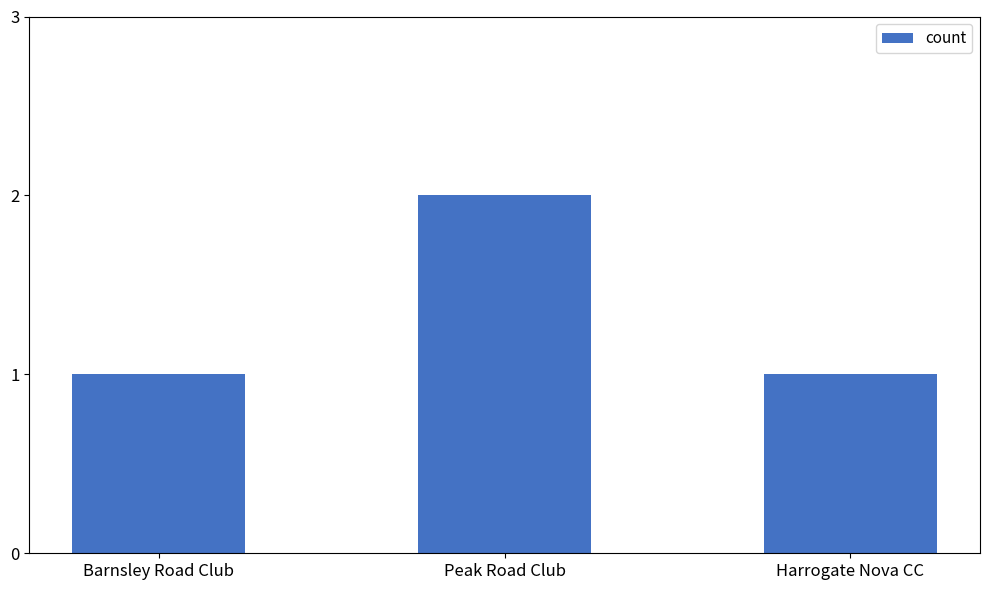

What position from the right is Barnsley Road Club?

3